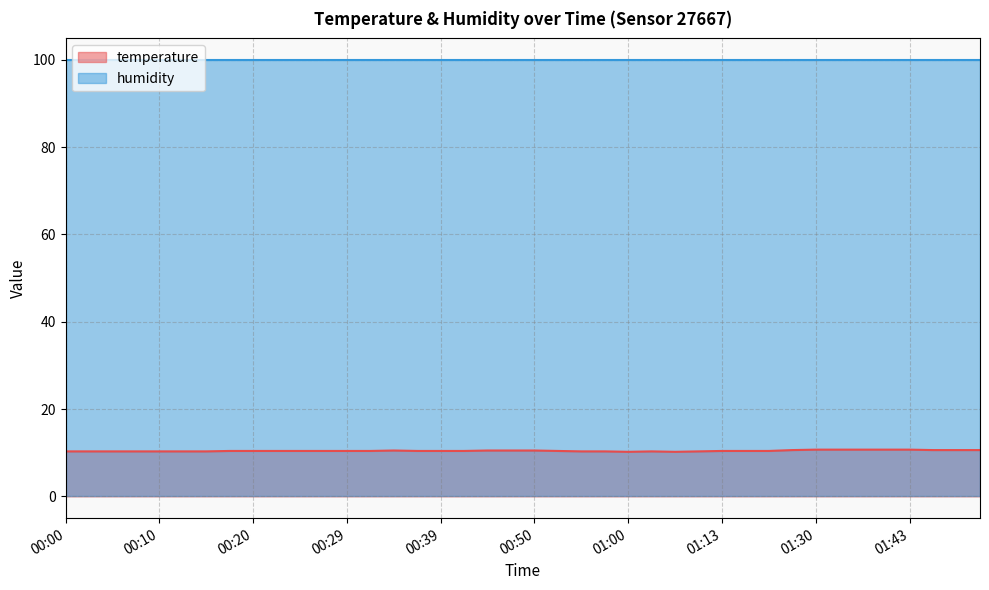

How many interior local peaks (higher than both neighbors) does the data have?

2